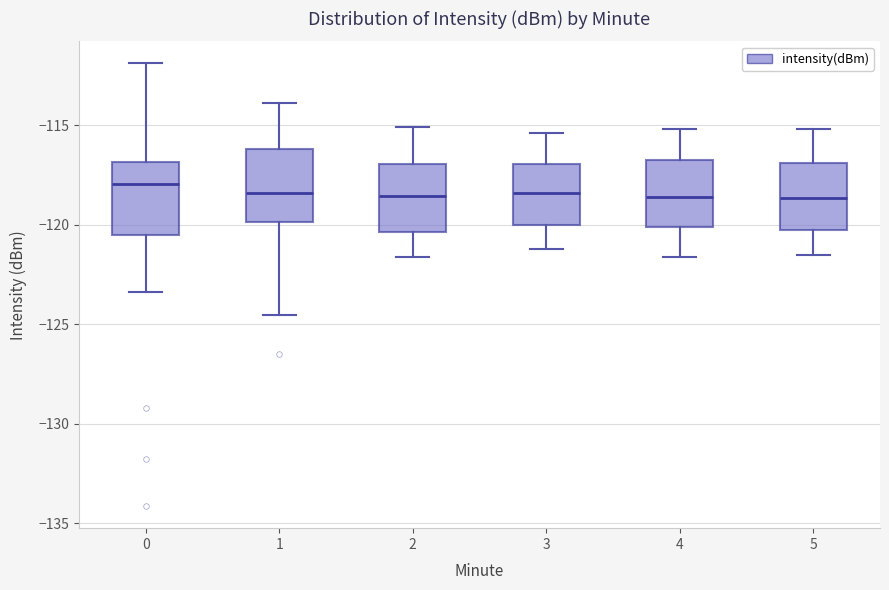

Where does the upper whisker of the box at x = 3 end on the y-axis? The values are not printed on the chart, so give them approximately, as read against the axis.

-115.5